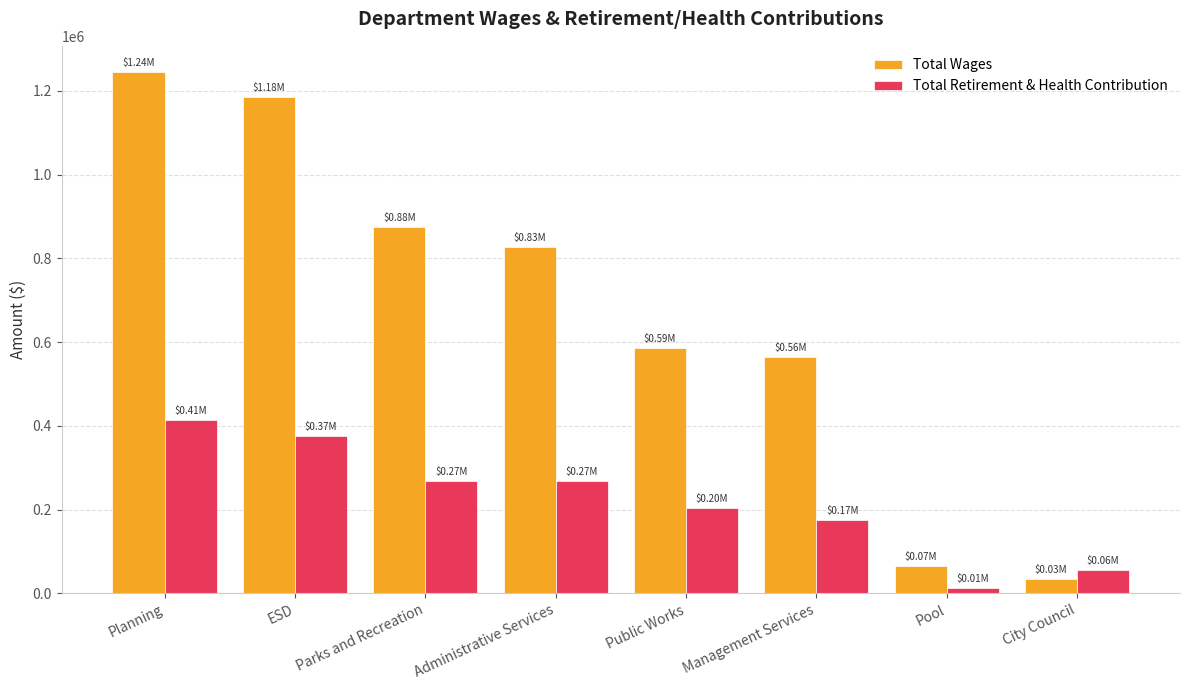

At Parks and Recreation, list the series in order from smallest to largest.

Total Retirement & Health Contribution, Total Wages